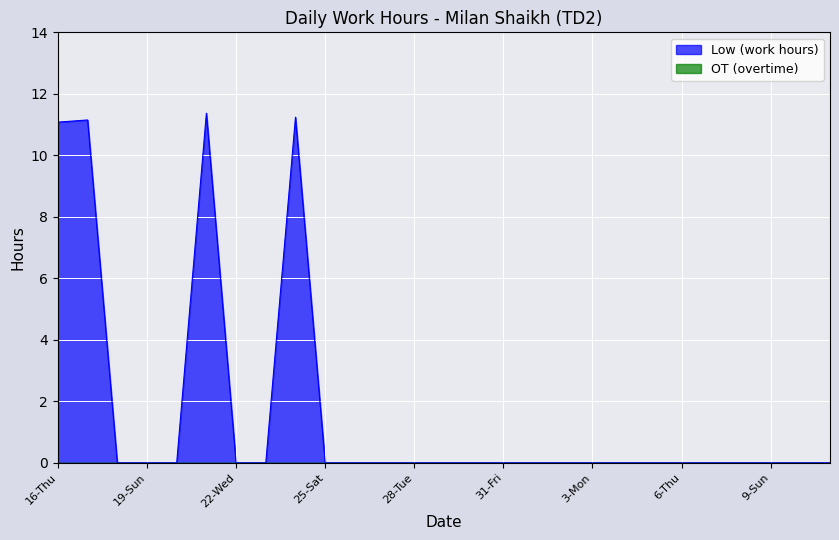

Is it true that the value at 30-Thu is 0.0?

True